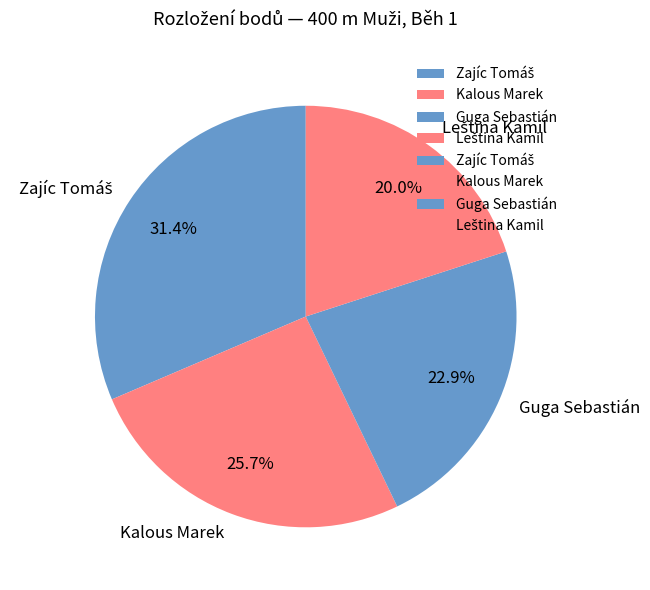

To the nearest percent, what percentage of the pie is Guga Sebastián?

23%